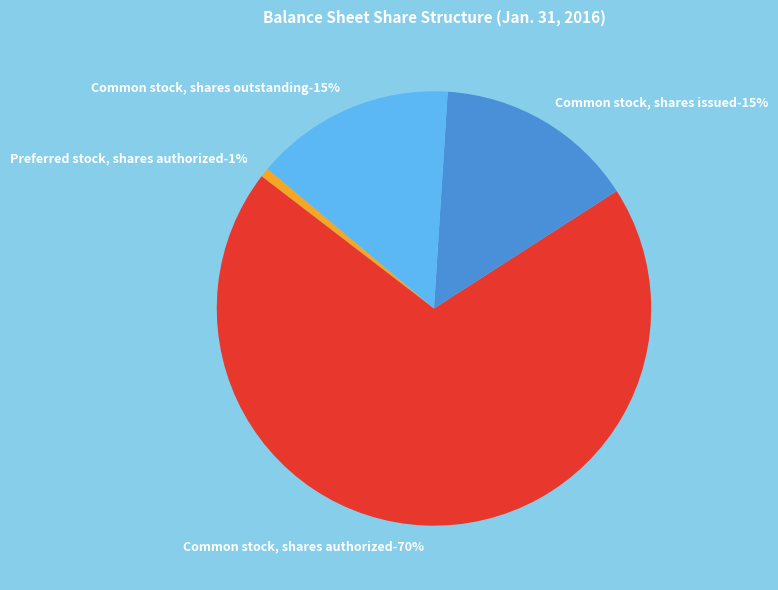

Which slice is the largest?

Common stock, shares authorized